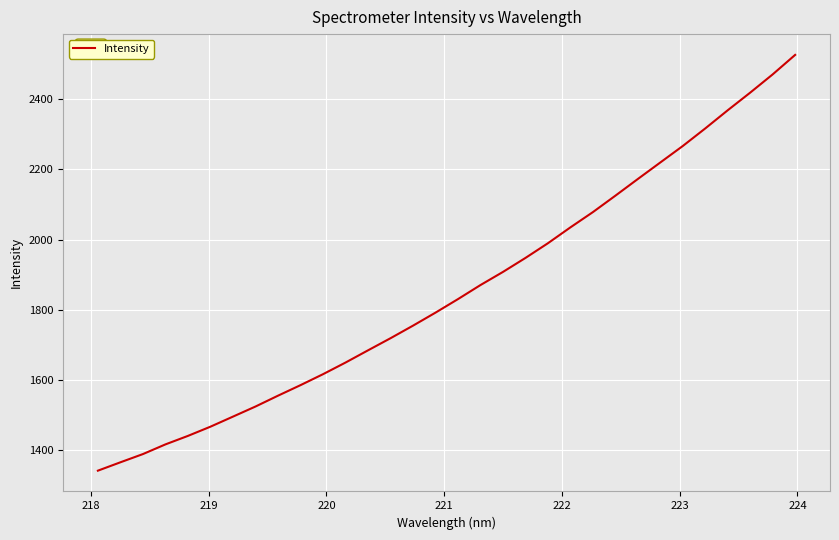

What is the difference between the maximum and minimum values?

1184.6